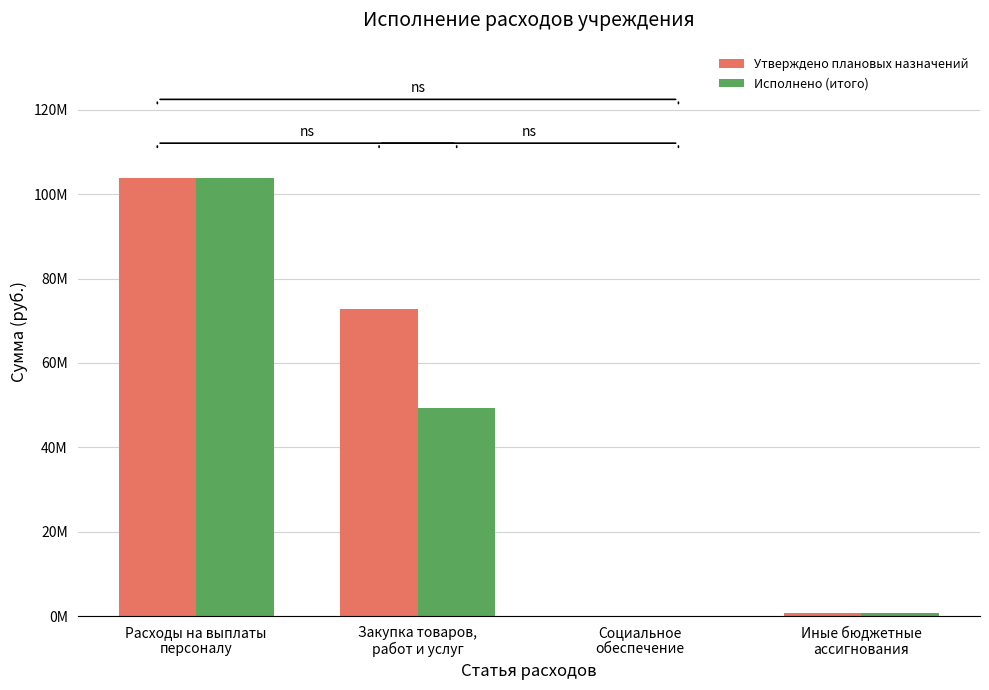

Rank the series by their maximum value, from lowest to highest.

Утверждено плановых назначений, Исполнено (итого)